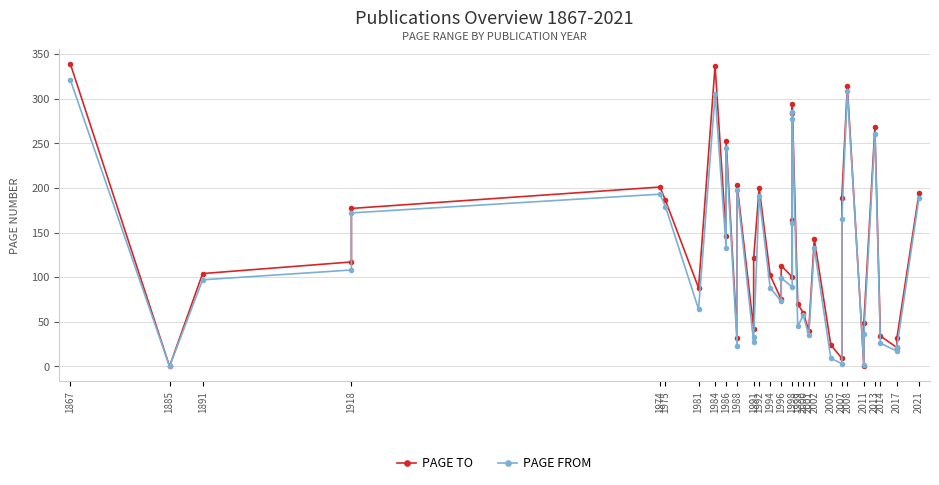

How many distinct data groups are displayed?

2